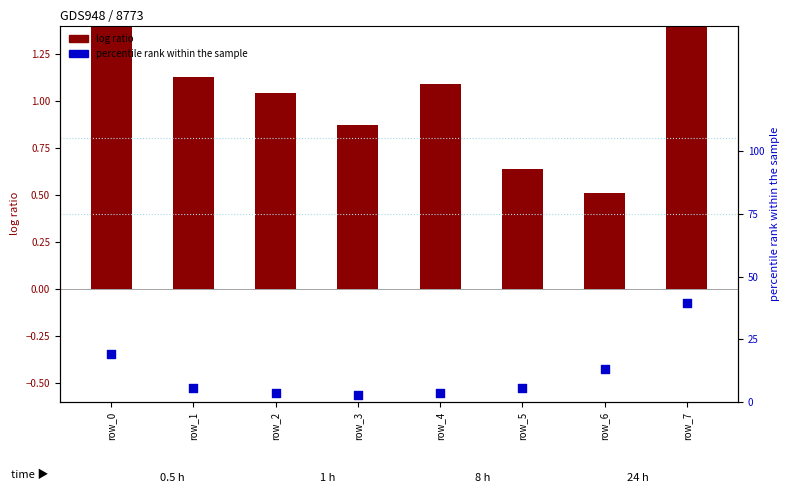

Which series reaches the minimum Y coordinate?

percentile rank within the sample